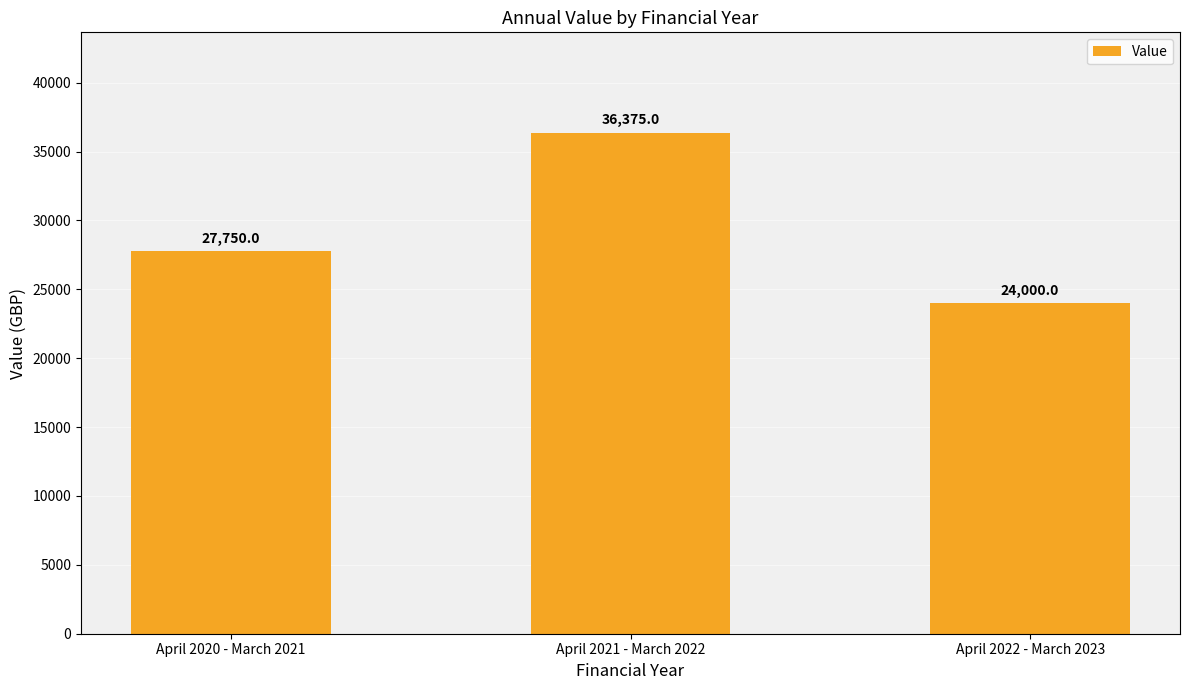

How many bars are there in total?

3